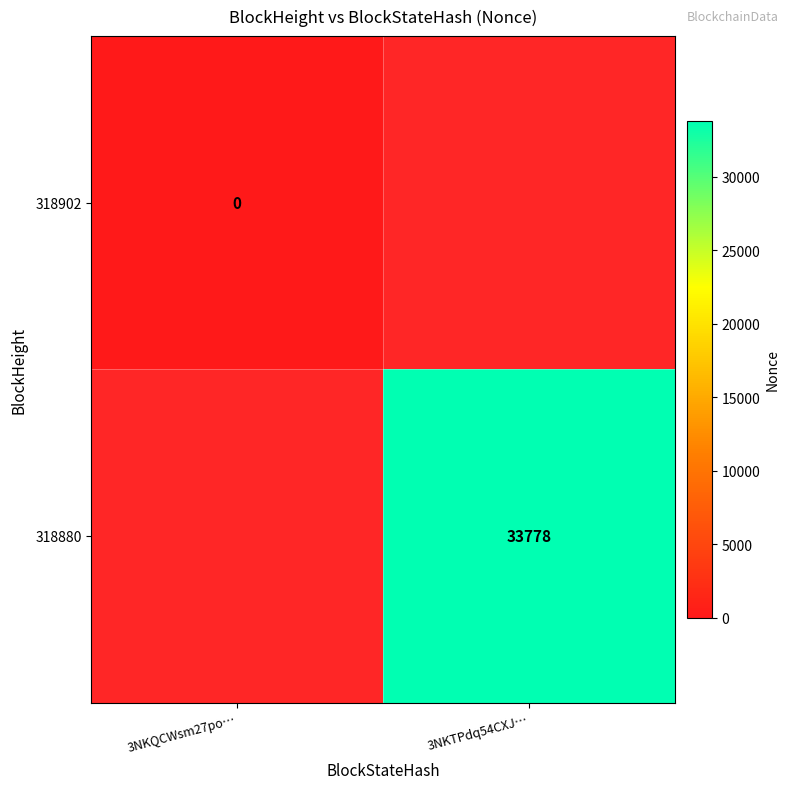

The value of 318880 at 3NKTPdq54CXJ… is 13374. True or false?

False